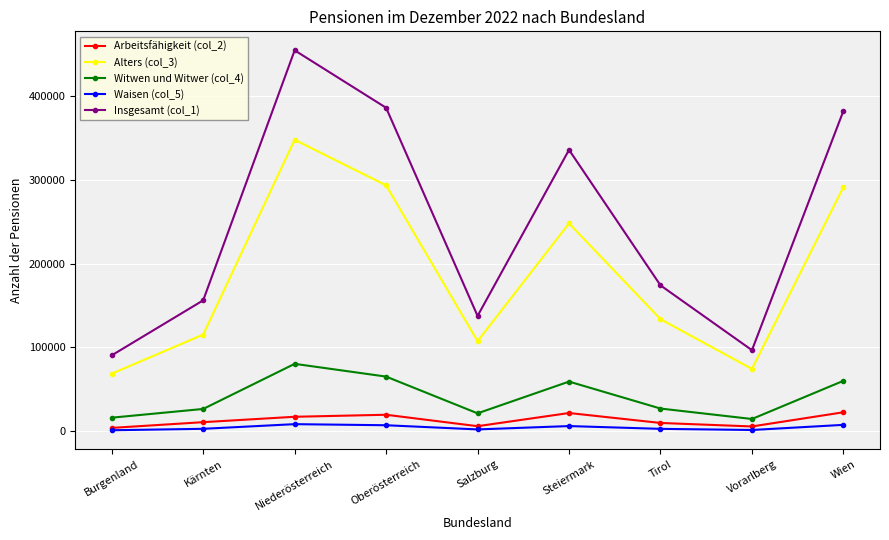

In Insgesamt (col_1), how many points are lower than both neighbors (excluding endpoints)?

2